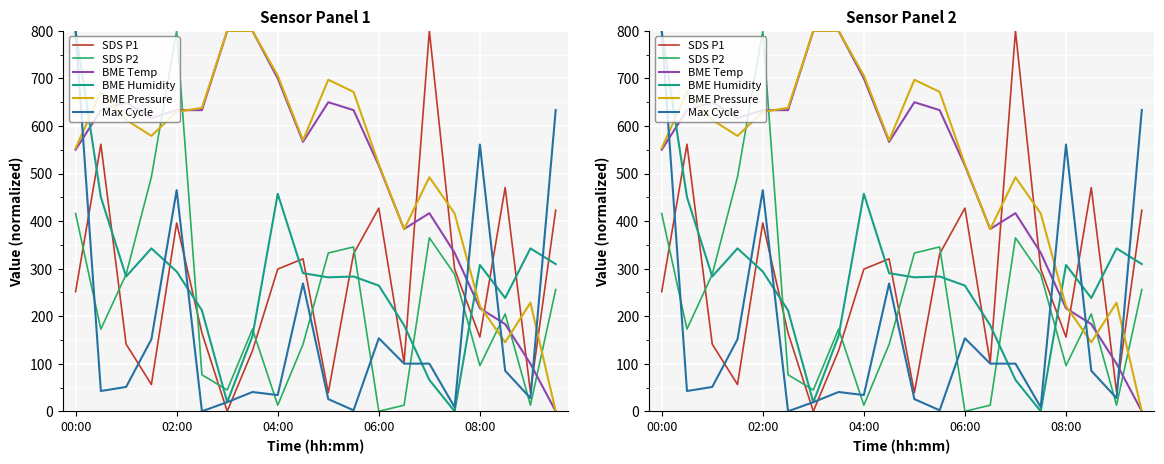

Is it true that BME Pressure equals 0.0 at 19?

True